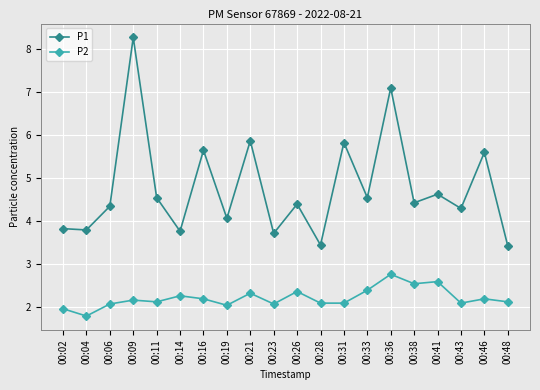

Which category has the lowest value in the P2 series?

00:04